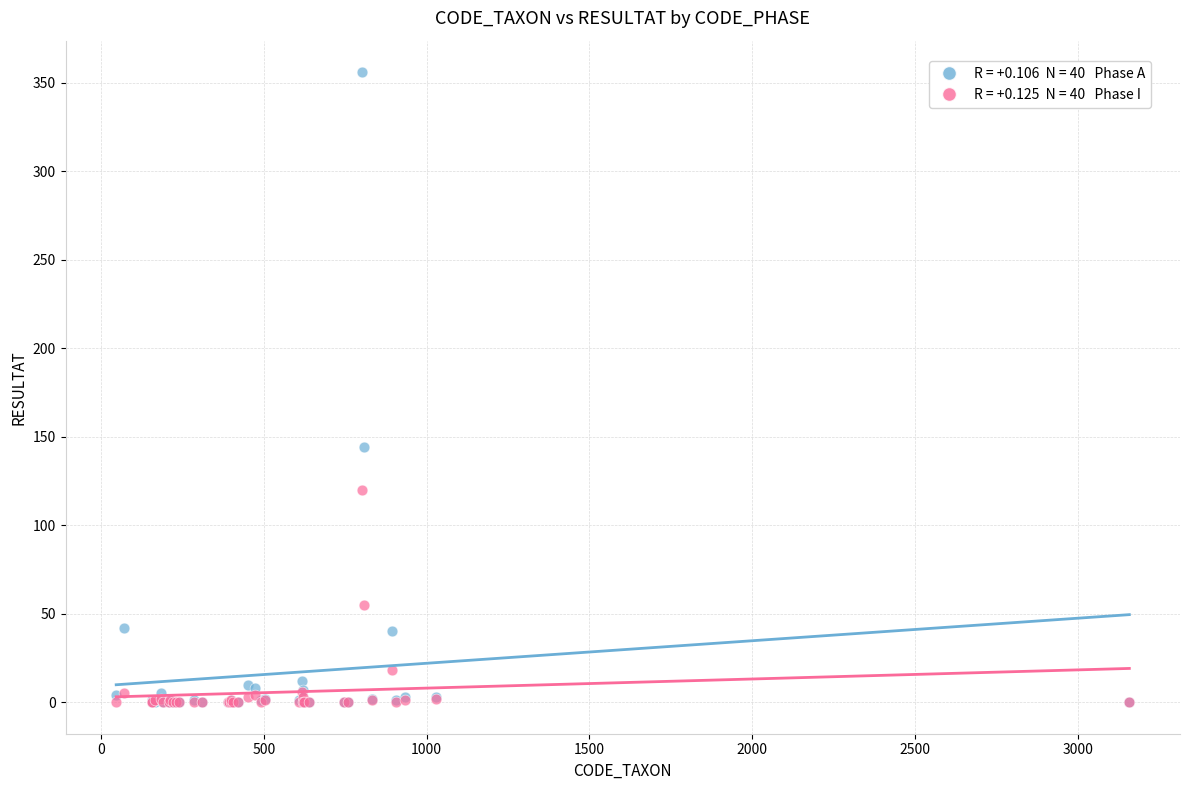

Across all series, what Y value is closest to 178?

144